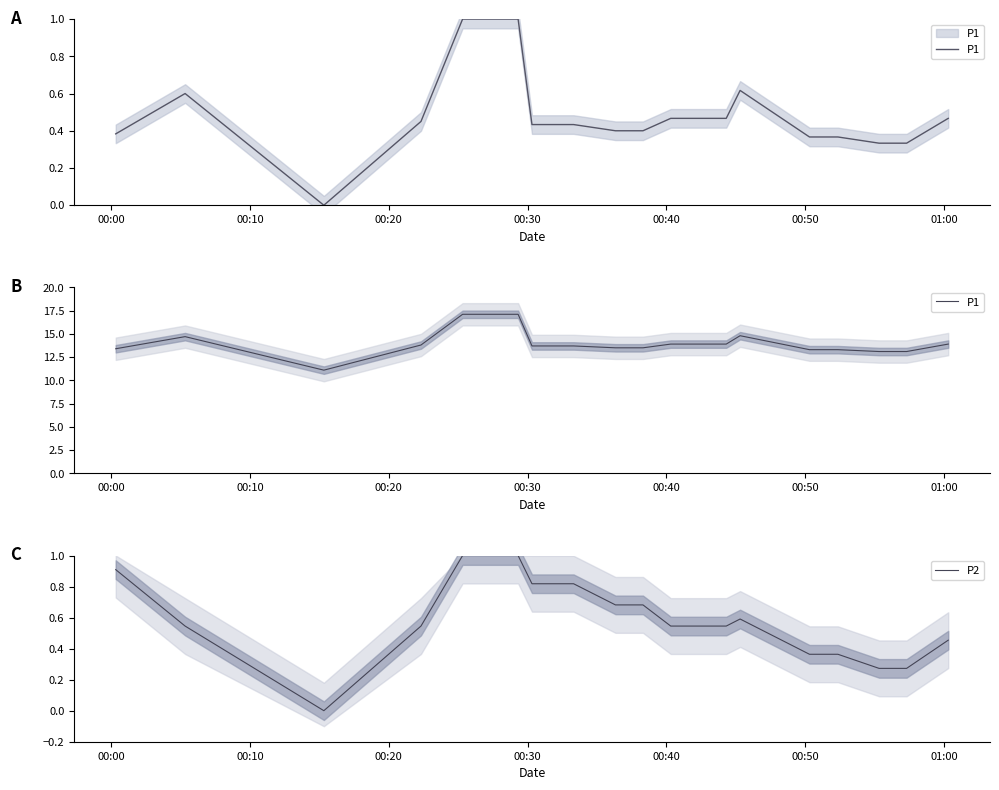

Does the chart have visible grid lines?

No